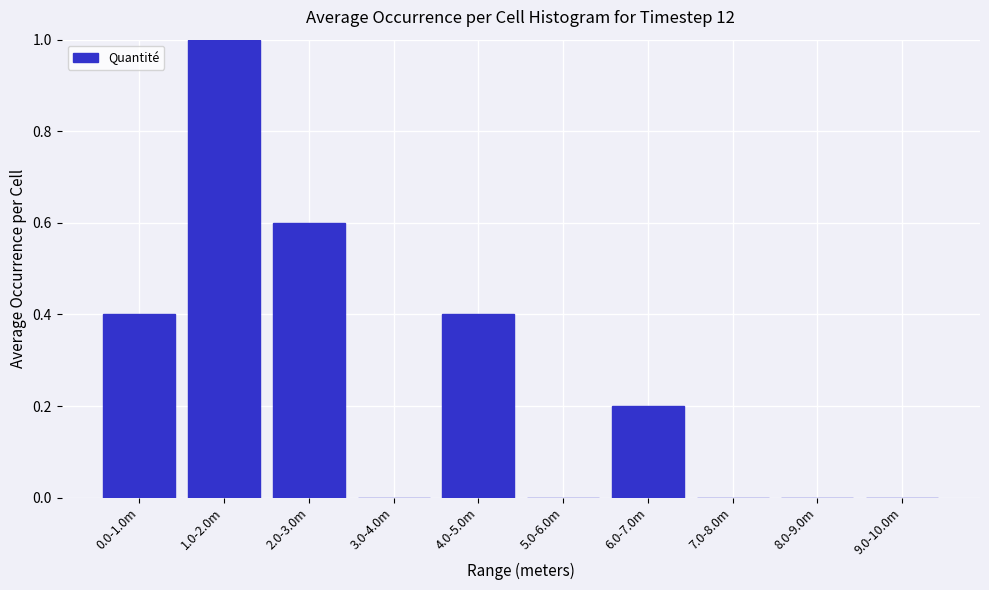

Reading left to right, list all the values displayed in this chart.

0.0-1.0m=0.4	1.0-2.0m=1.0	2.0-3.0m=0.6	3.0-4.0m=0.0	4.0-5.0m=0.4	5.0-6.0m=0.0	6.0-7.0m=0.2	7.0-8.0m=0.0	8.0-9.0m=0.0	9.0-10.0m=0.0